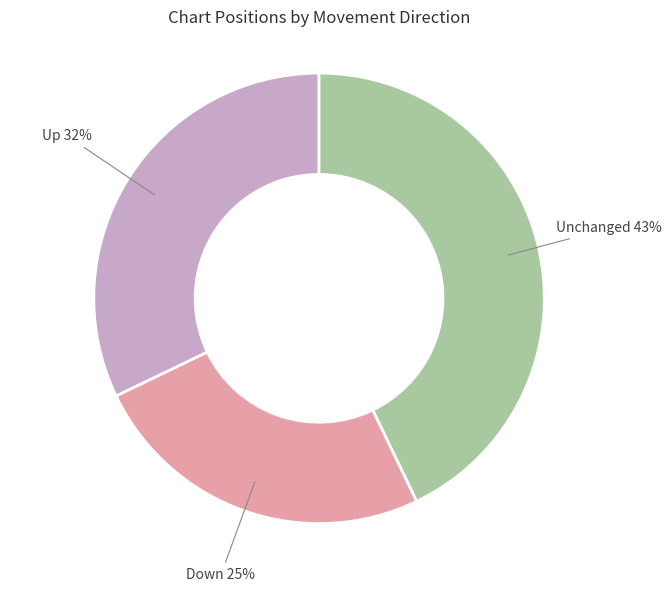

Is there a majority slice in this chart?

No